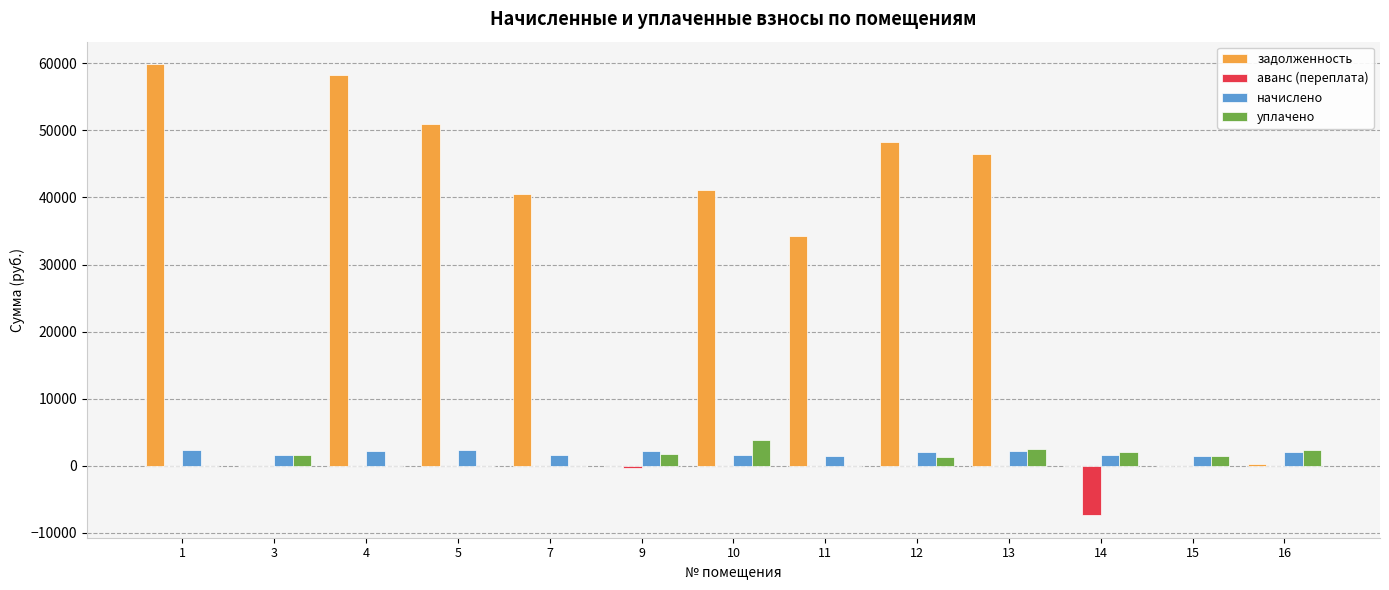

Are the bars horizontal?

No